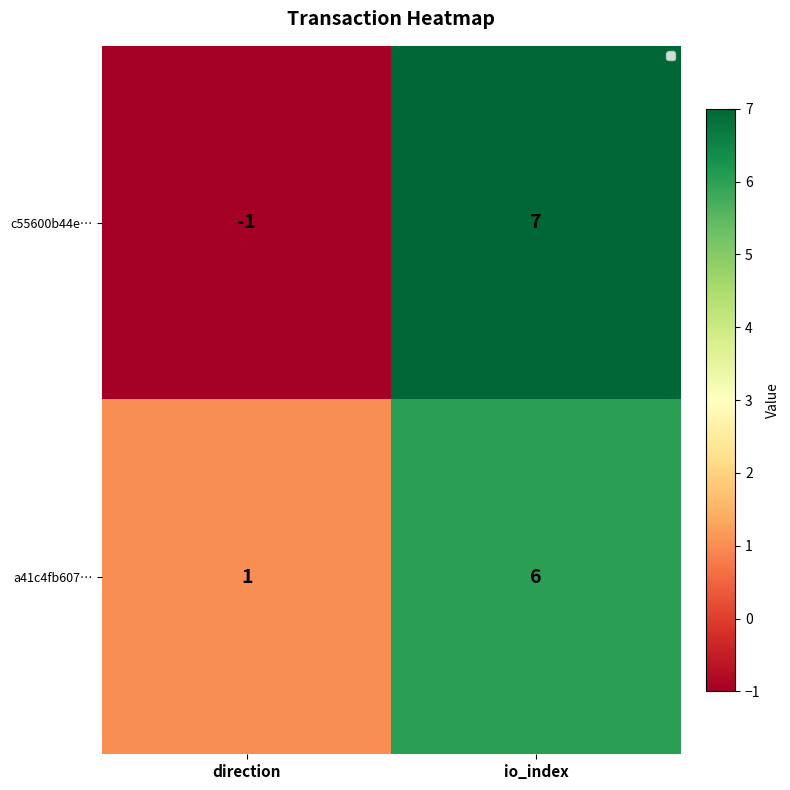

How many values in the a41c4fb607… series are below 6?

1